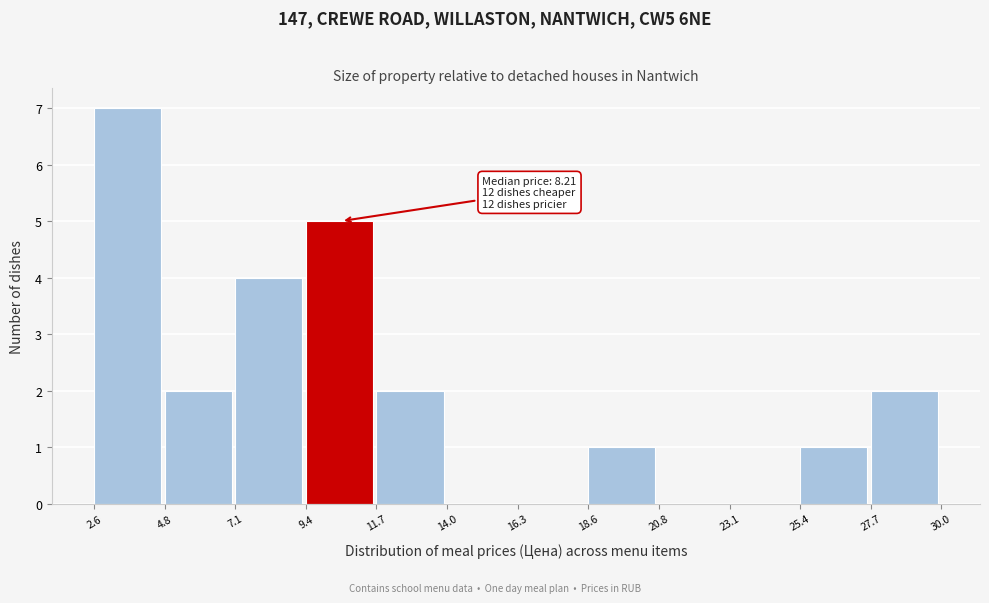

Over which range of the x-axis is the bar tallest?

2.6 to 4.8